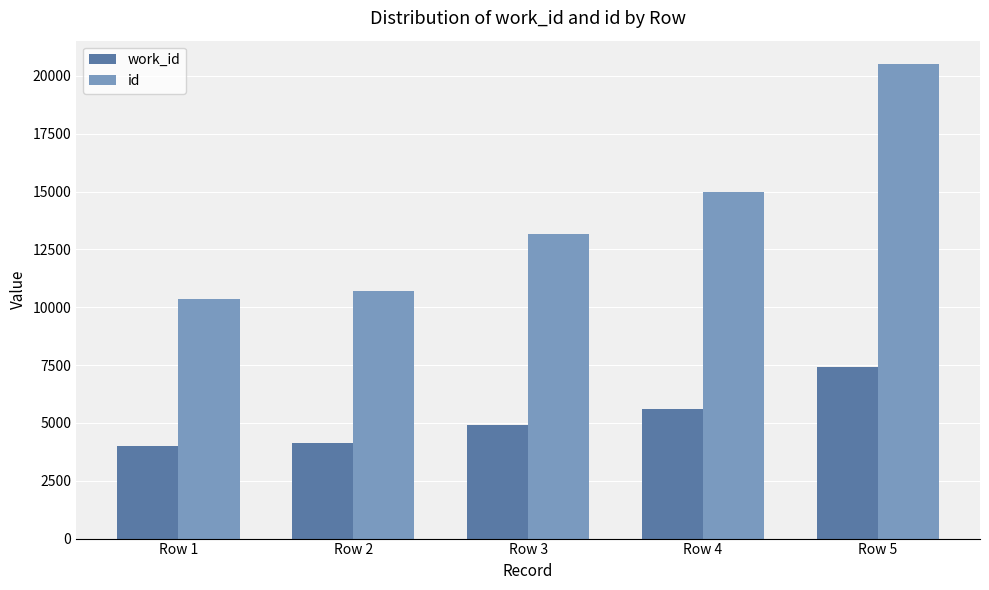

What is the spread (max minus min) of values at Row 5?

13092